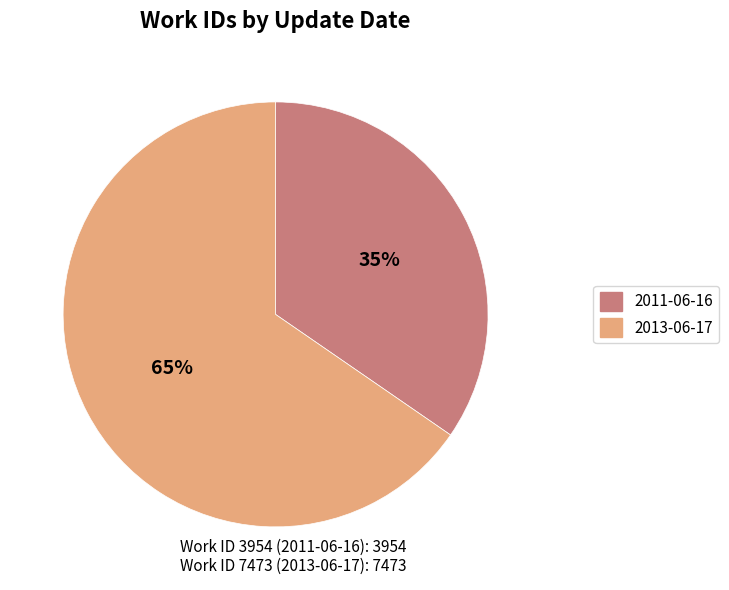

Between 2011-06-16 and 2013-06-17, which is larger?

2013-06-17